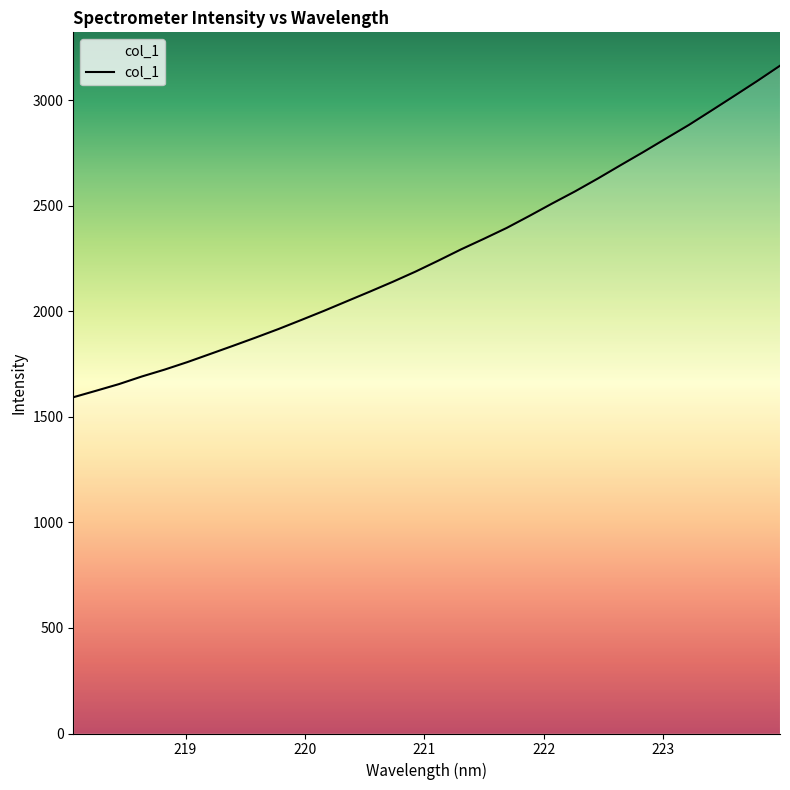

What is the minimum value shown in the chart?

1593.0